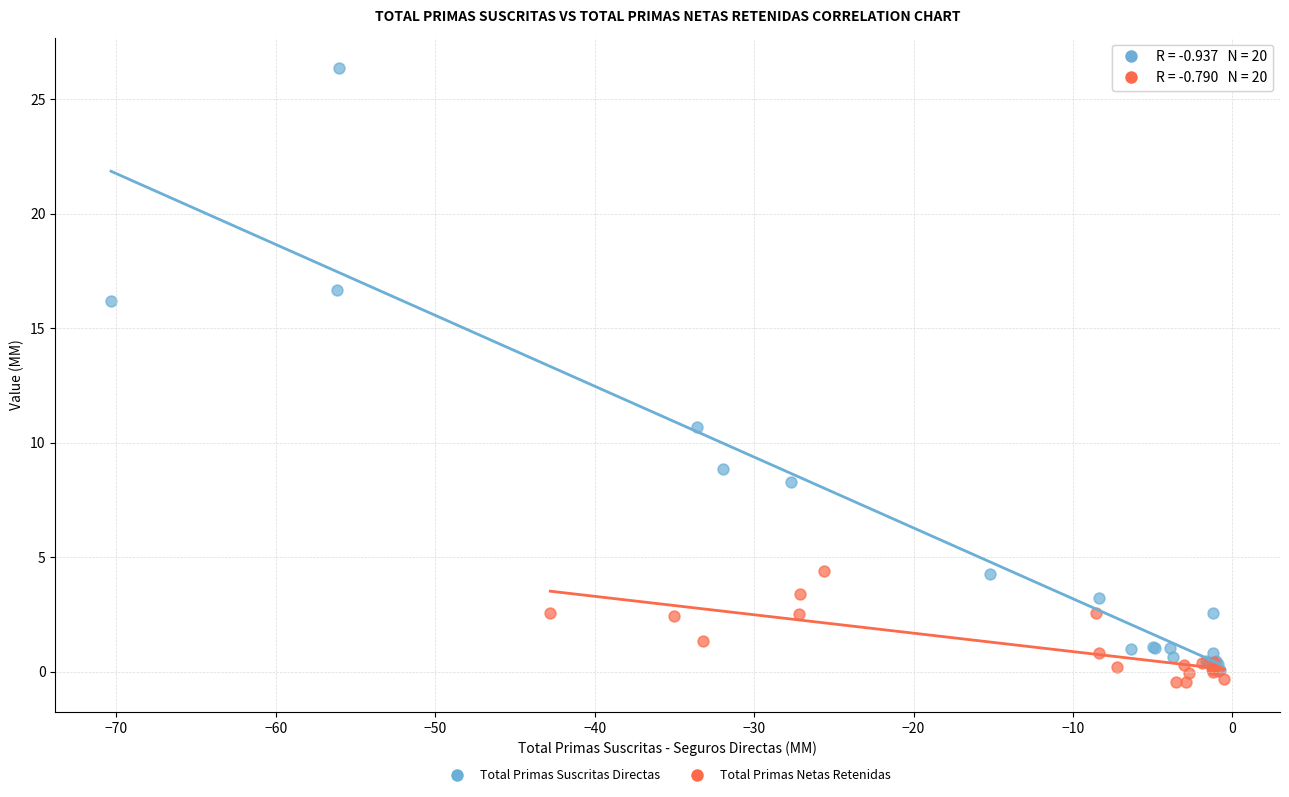

Which series contains the lowest Y value?

Total Primas Netas Retenidas